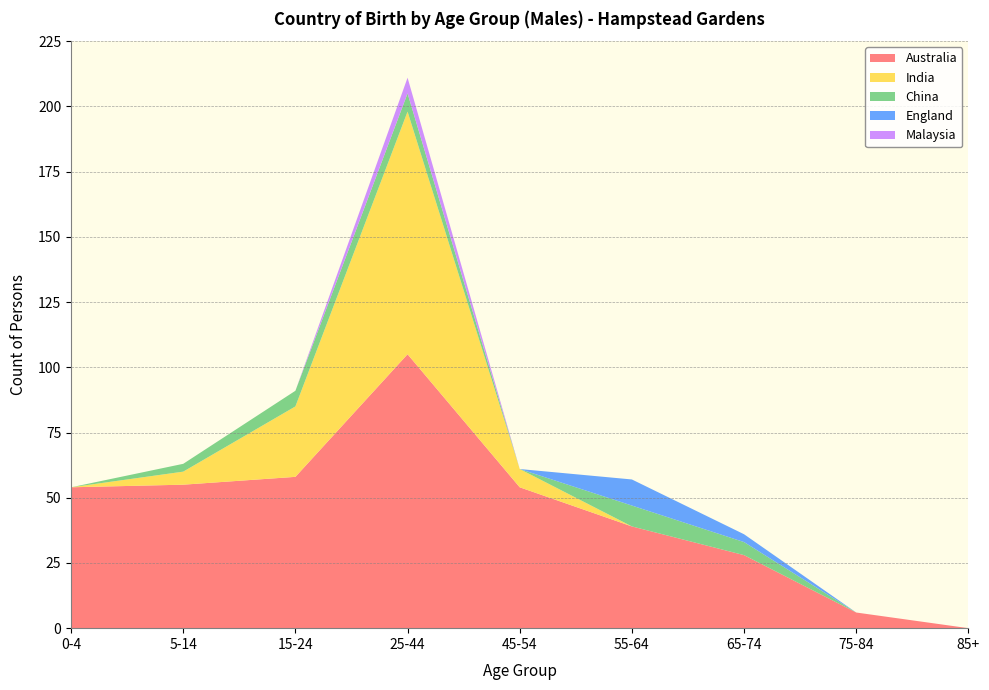

Reading left to right, what are all the values shown in this chart?

Australia: 0-4=54	5-14=55	15-24=58	25-44=105	45-54=54	55-64=39	65-74=28	75-84=6	85+=0
India: 0-4=0	5-14=5	15-24=27	25-44=93	45-54=7	55-64=0	65-74=0	75-84=0	85+=0
China: 0-4=0	5-14=3	15-24=6	25-44=7	45-54=0	55-64=8	65-74=5	75-84=0	85+=0
England: 0-4=0	5-14=0	15-24=0	25-44=0	45-54=0	55-64=10	65-74=3	75-84=0	85+=0
Malaysia: 0-4=0	5-14=0	15-24=0	25-44=6	45-54=0	55-64=0	65-74=0	75-84=0	85+=0